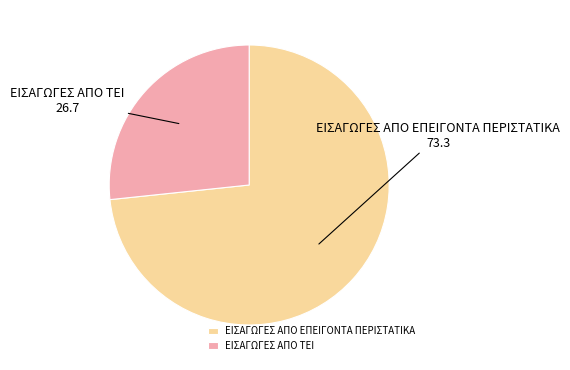

Combined, do ΕΙΣΑΓΩΓΕΣ ΑΠΟ ΕΠΕΙΓΟΝΤΑ ΠΕΡΙΣΤΑΤΙΚΑ and ΕΙΣΑΓΩΓΕΣ ΑΠΟ ΤΕΙ account for over 50%?

Yes